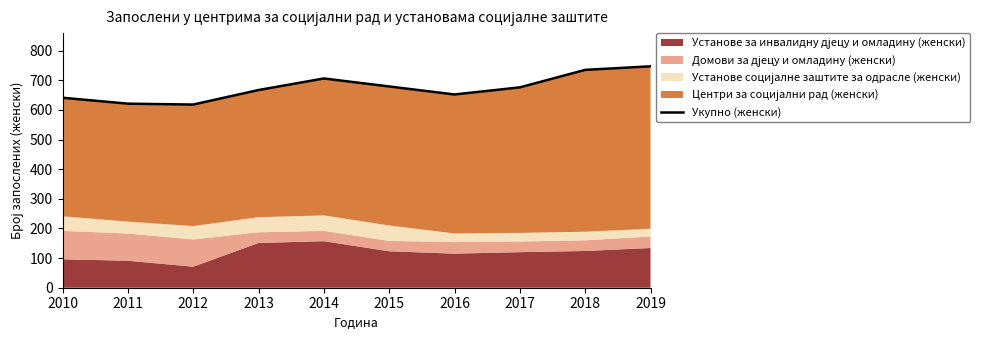

List the labels in order of value, smallest first.

2012, 2011, 2010, 2016, 2013, 2017, 2015, 2014, 2018, 2019